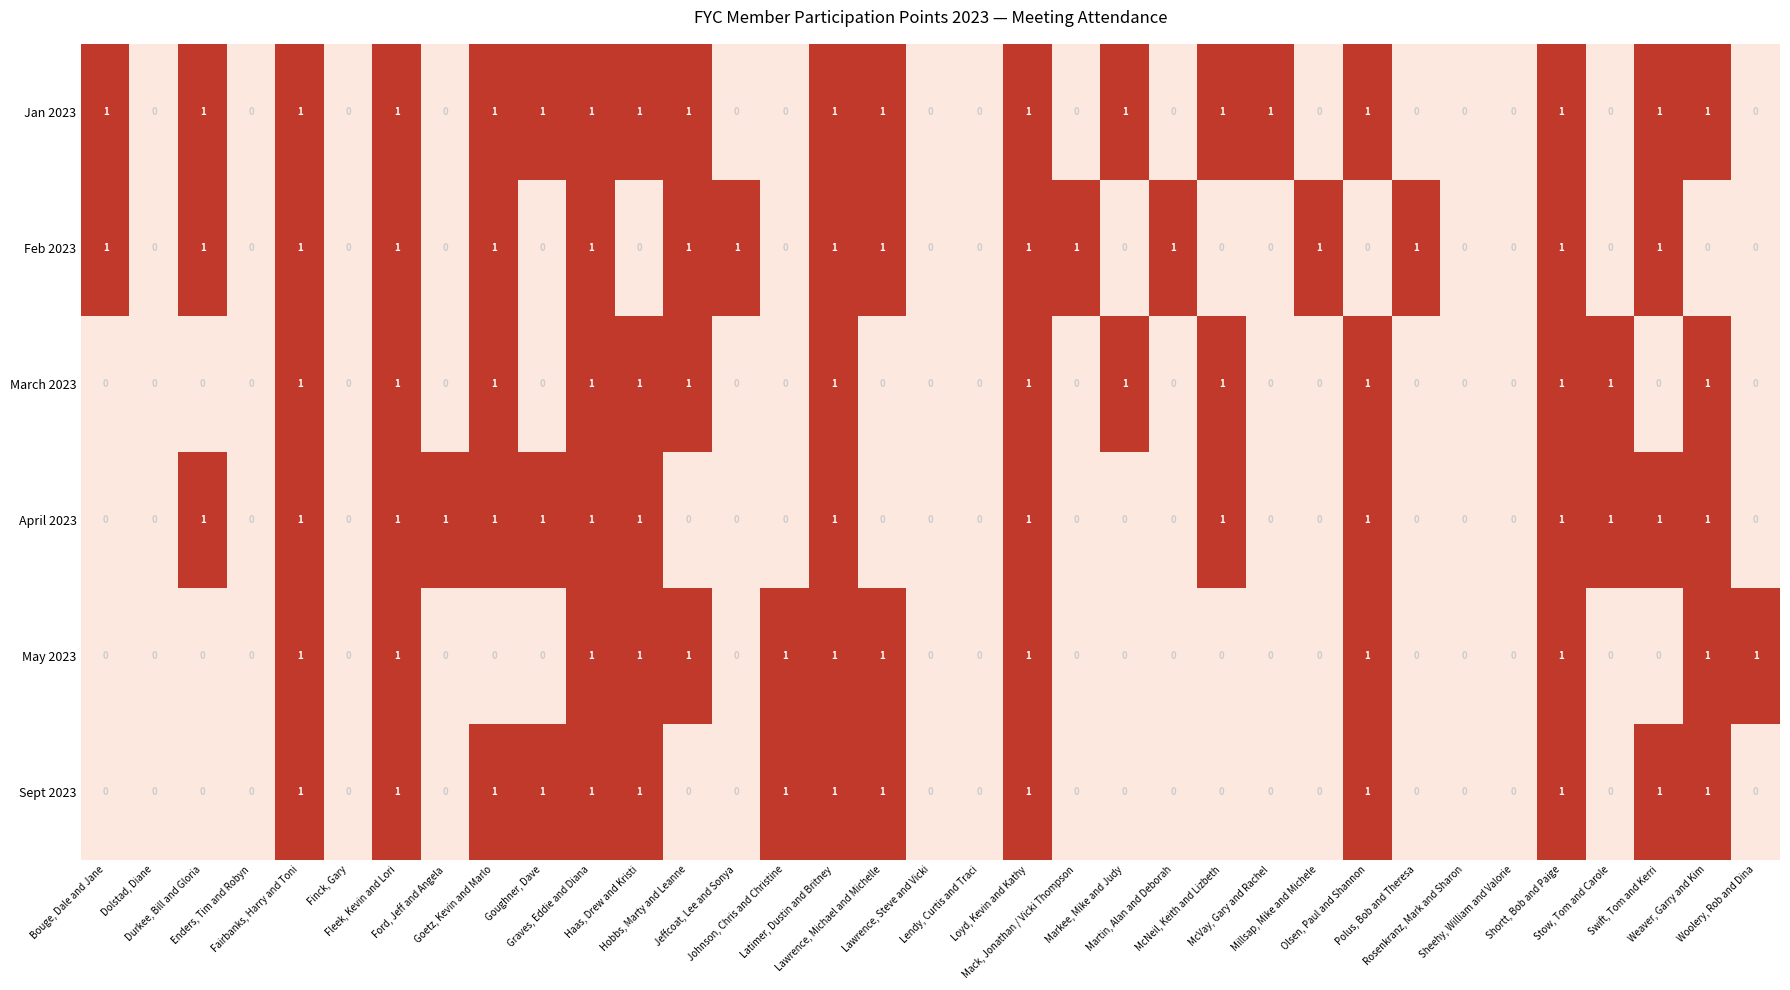

Which series has the largest total across all categories?

Jan 2023